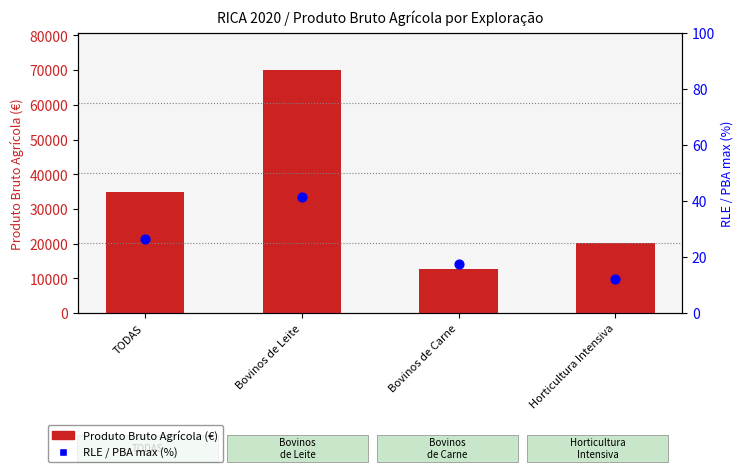

At which category is the sum across all series the highest?

Bovinos de Leite